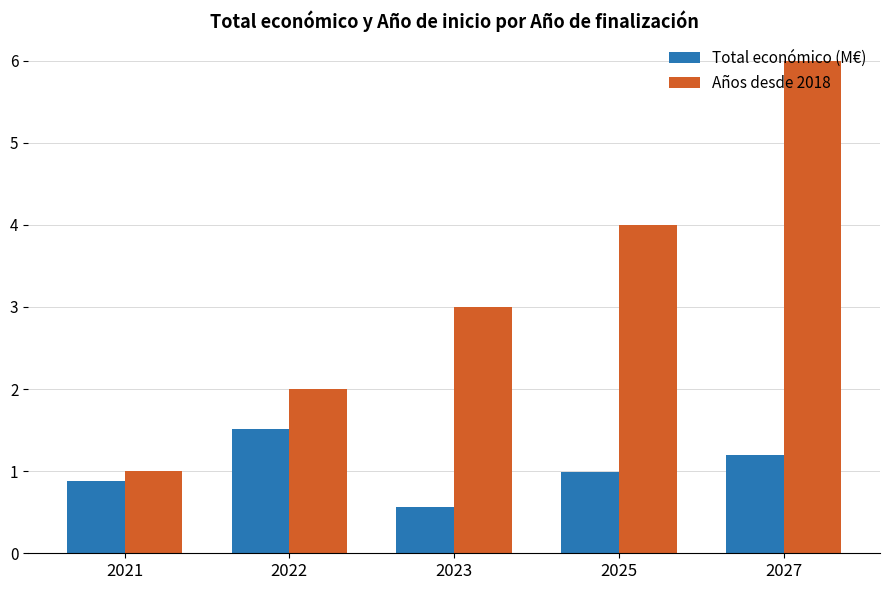

What is the value of the Años desde 2018 bar at the 5th from the left?

6.0